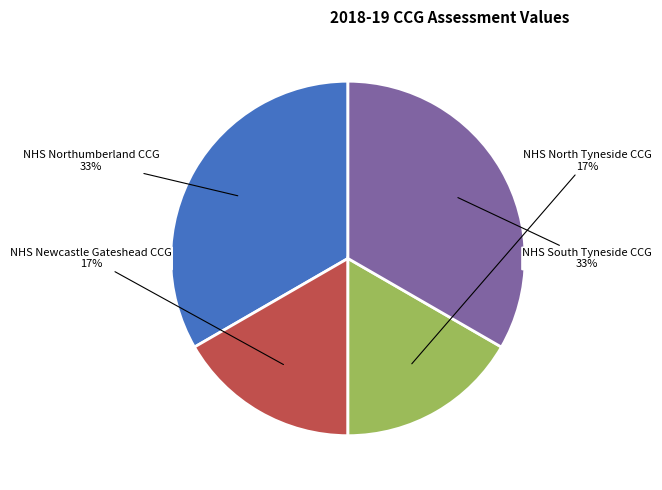

Do NHS South Tyneside CCG and NHS Northumberland CCG together represent more than half of the pie?

Yes